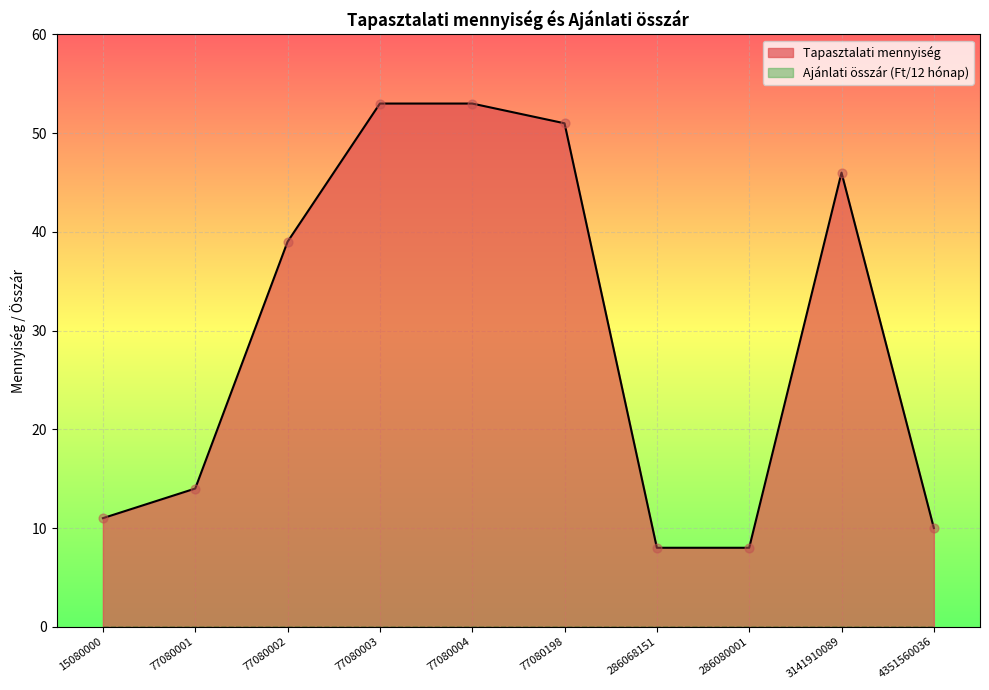

Which has a higher value, 77080003 or 286068151?

77080003